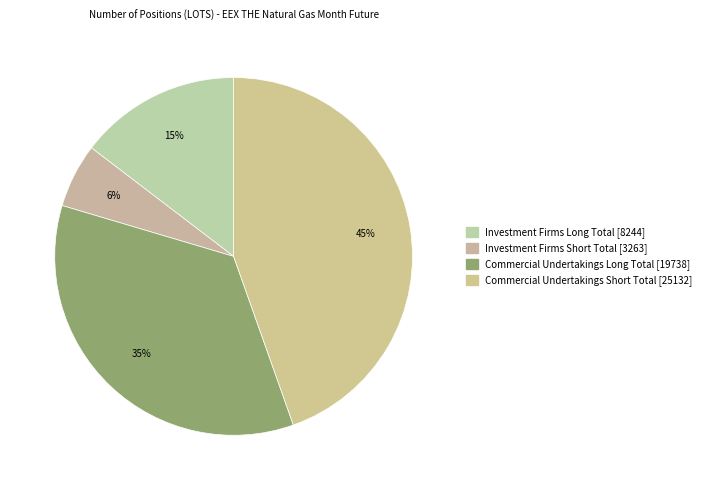

To the nearest percent, what is the difference between the Commercial Undertakings Short Total [25132] and Investment Firms Short Total [3263] slice percentages?

39%